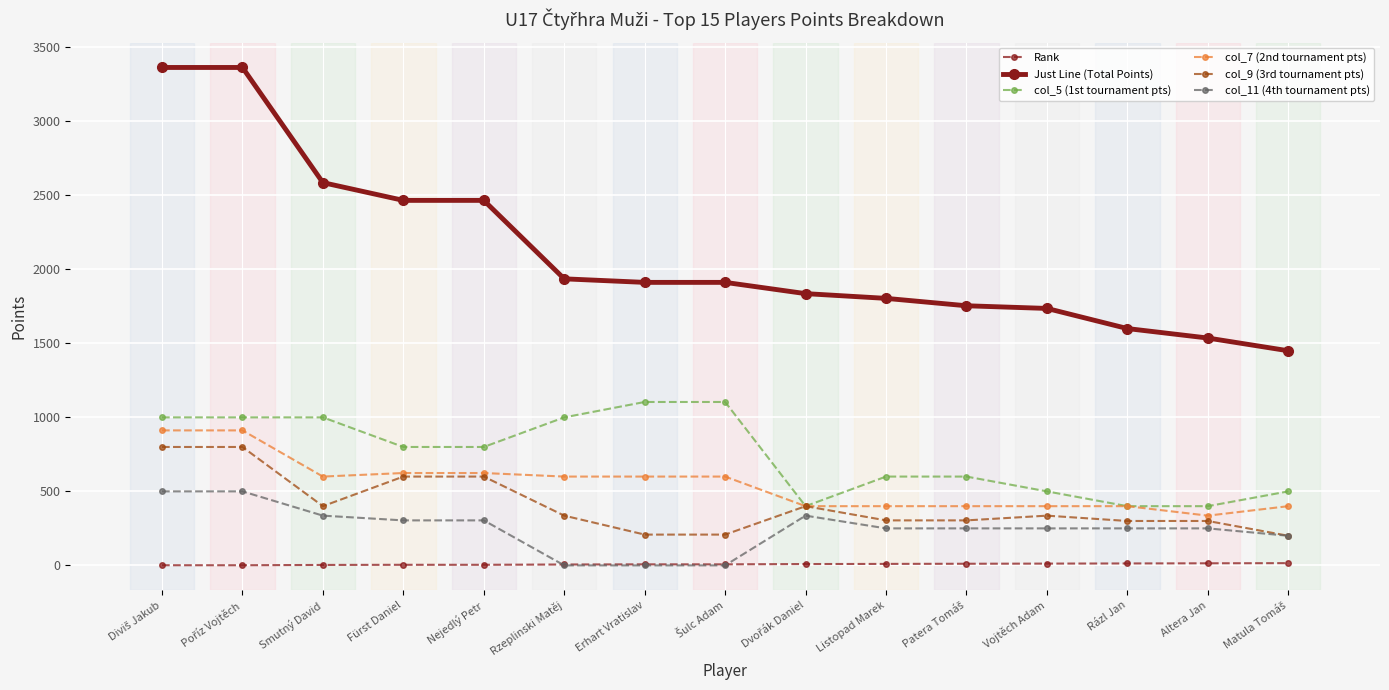

True or false: Rank and col_5 (1st tournament pts) cross at least once.

False